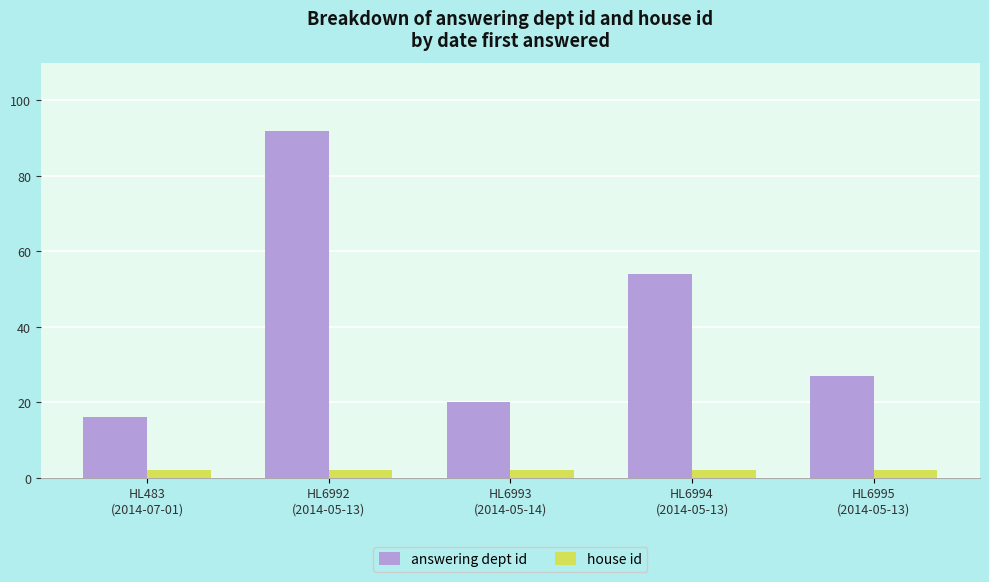

Rank the series by their average value, from highest to lowest.

answering dept id, house id